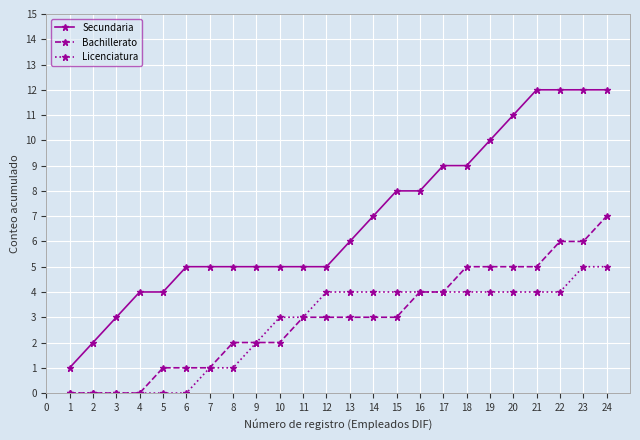

What is the difference between the maximum and second lowest values in the Bachillerato series?

7